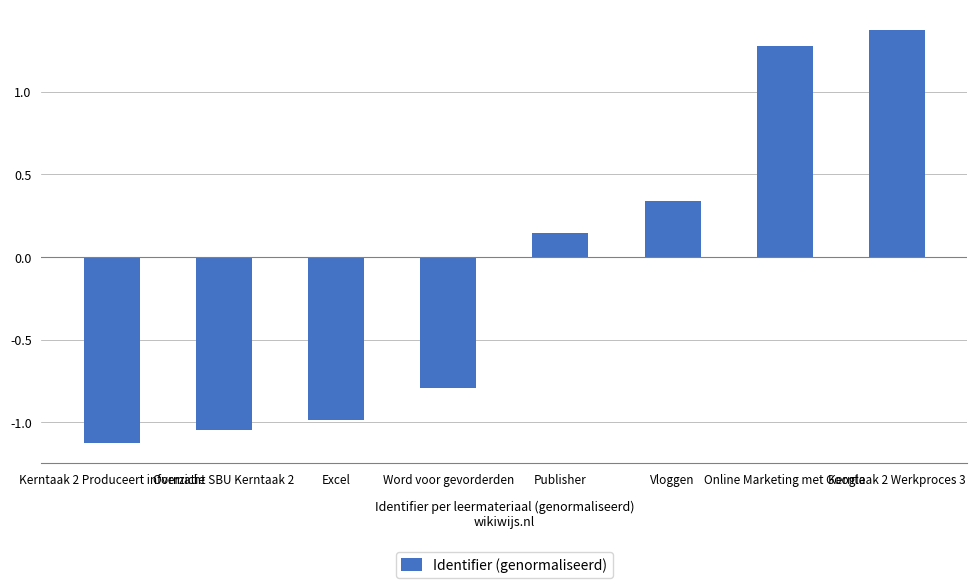

How many distinct data groups are displayed?

1